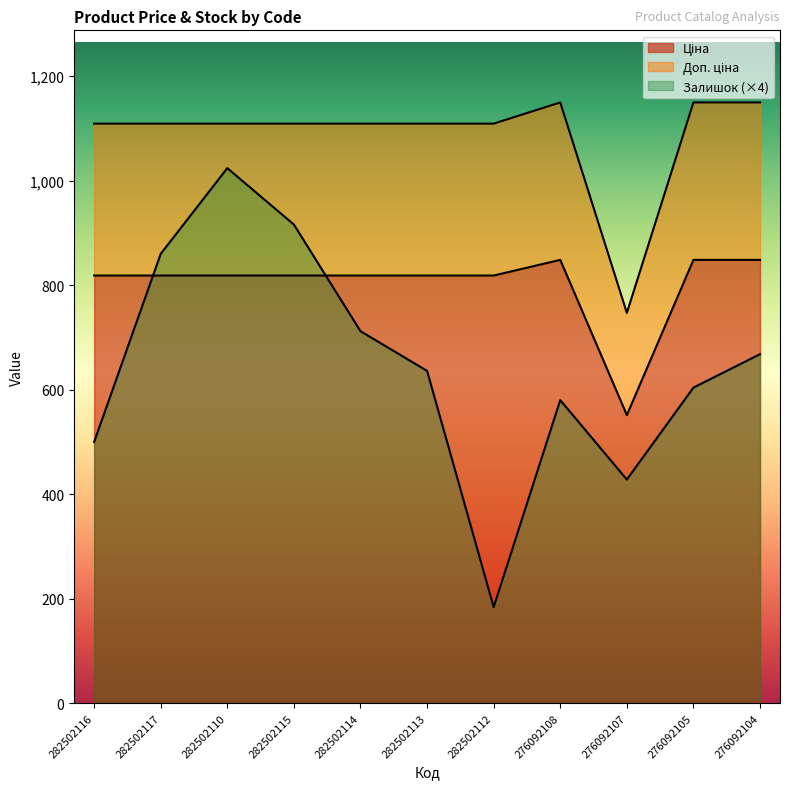

True or false: Ціна has a value of 818.5 at 282502114.

True